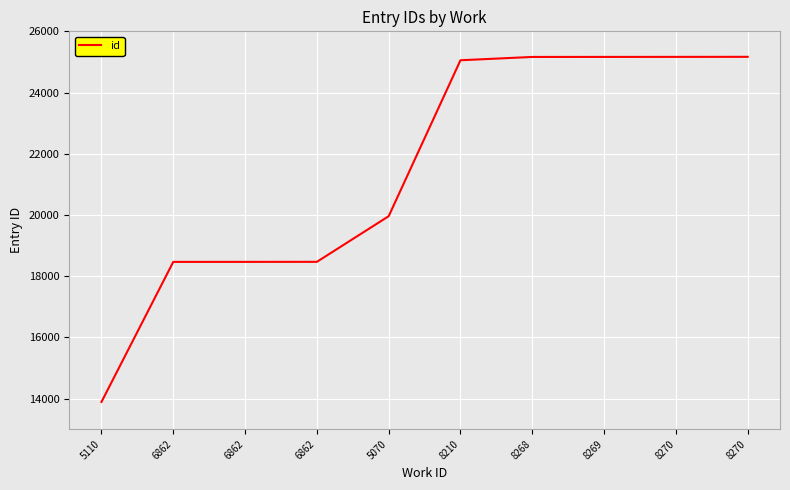

The chart shows a value of 18468 at 6862. True or false?

True